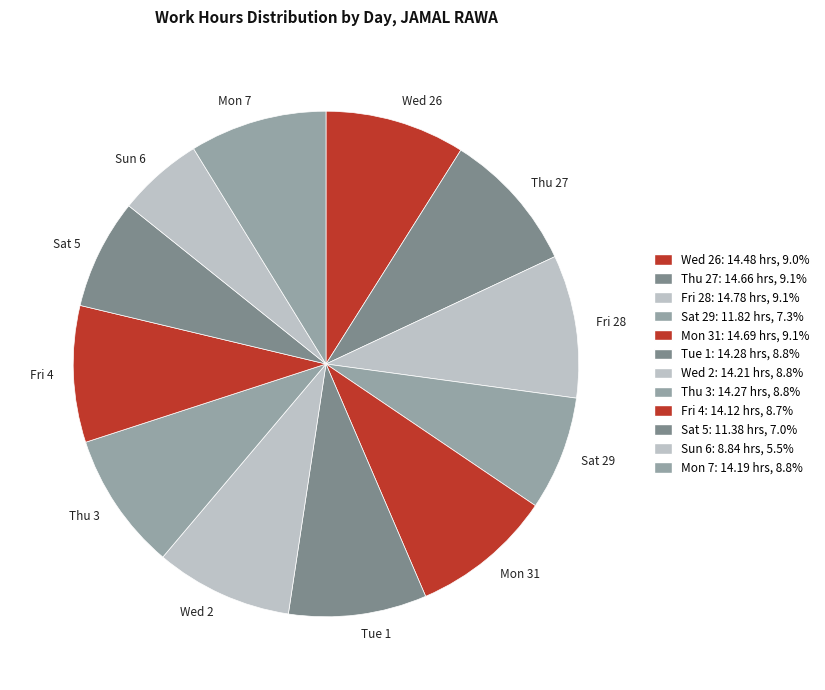

How many segments does this pie chart have?

12